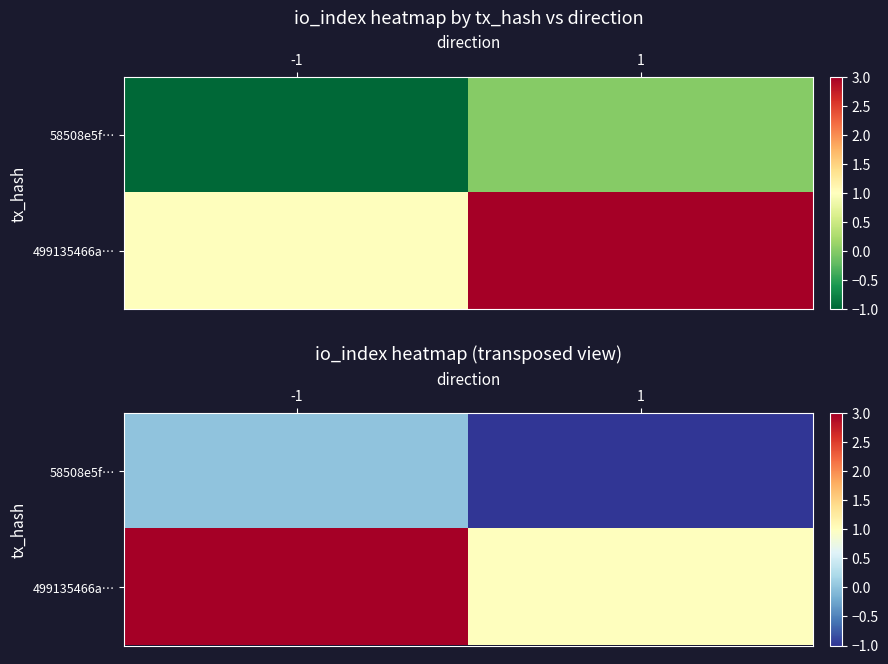

Which category has the highest value in the 499135466a… series?

-1